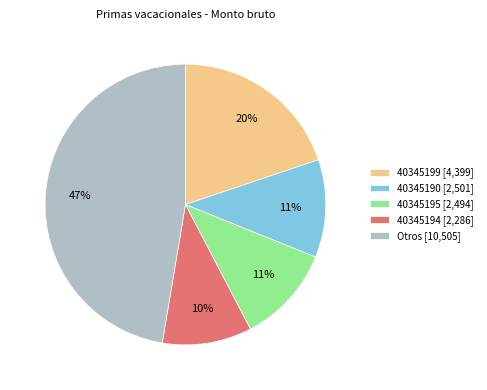

Does any single category account for the majority?

No